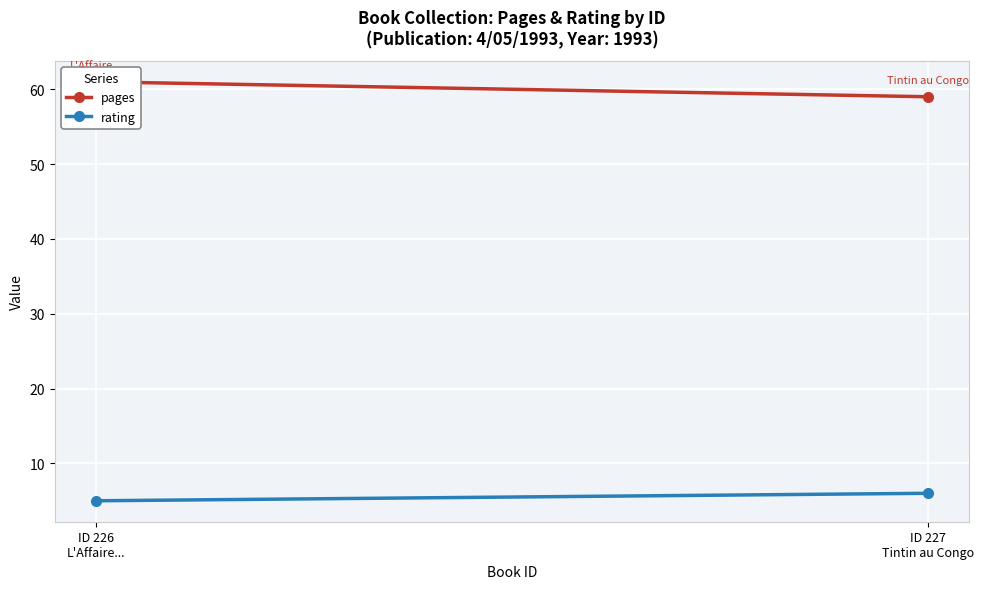

What is the value of the pages point at the 2nd from the left?

59